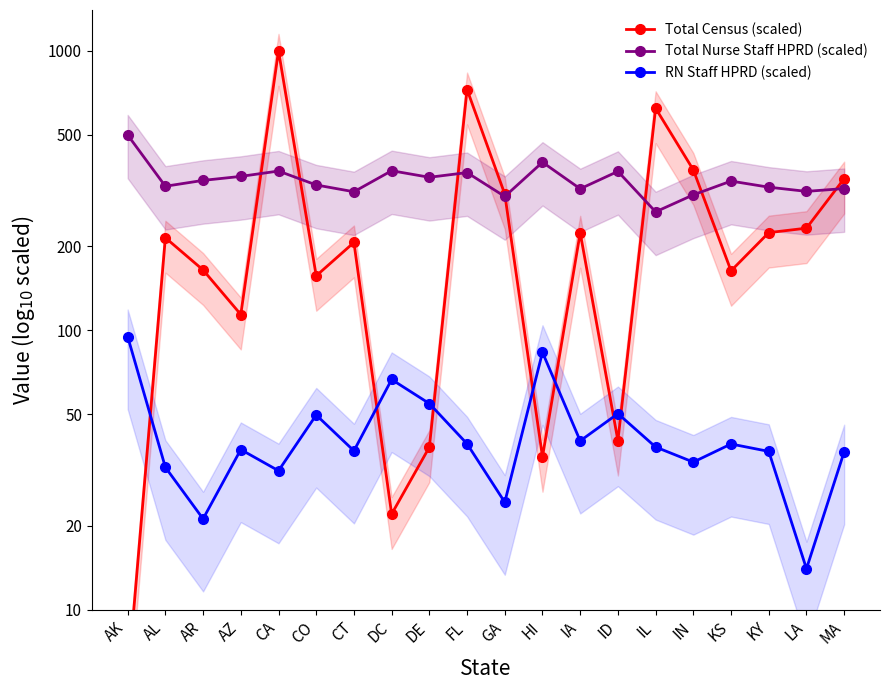

Is this an area chart (filled region under the line)?

No